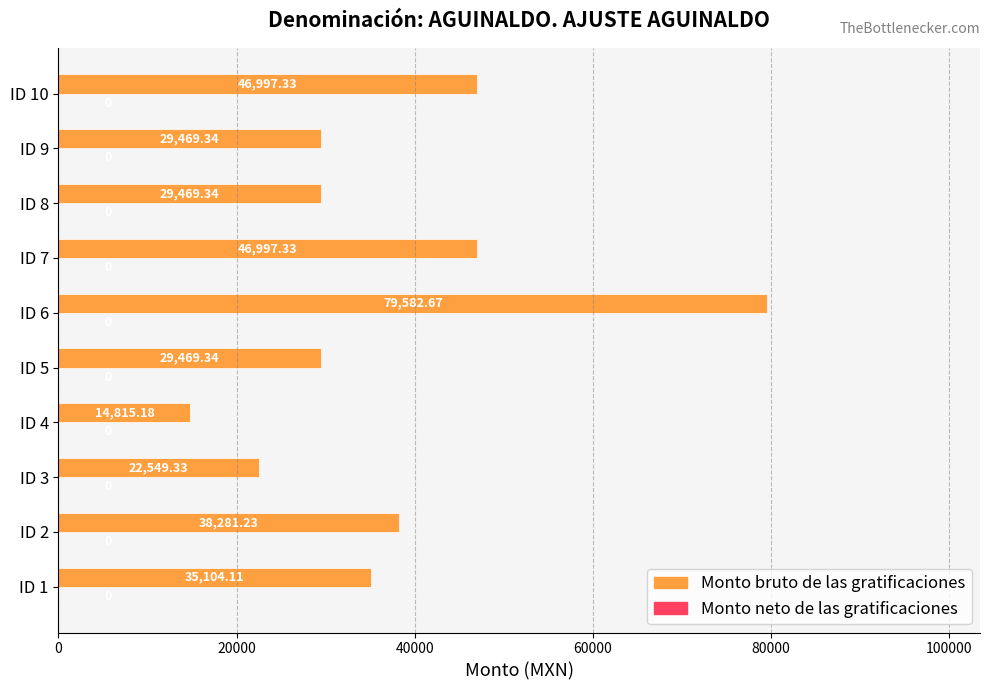

Between ID 1 and ID 7, which is larger?

ID 7